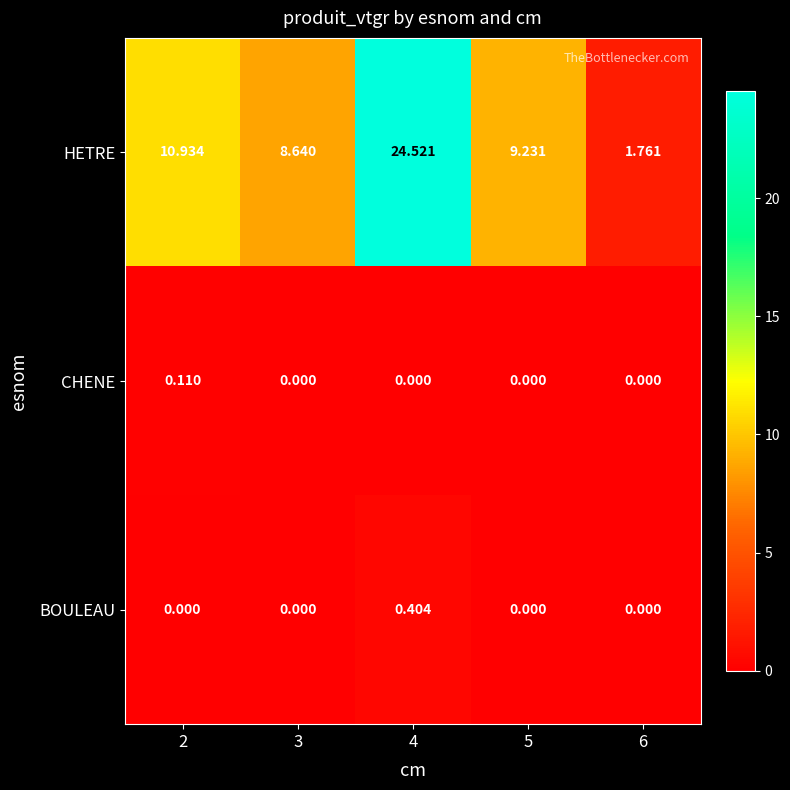

At how many categories does at least one series exceed 4?

4